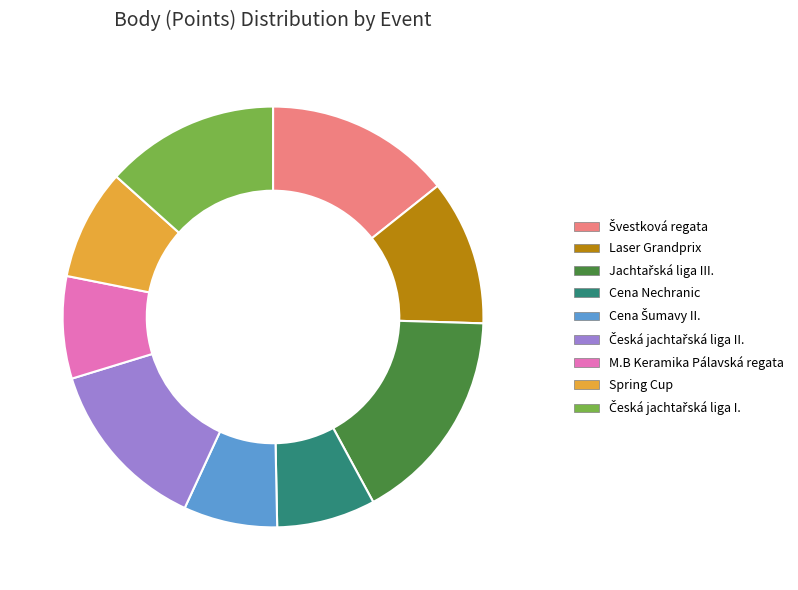

Does any single category account for the majority?

No